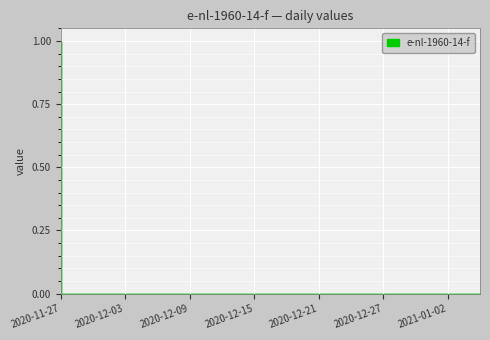

Rank the categories by value from lowest to highest.

2020-11-28, 2020-11-29, 2020-11-30, 2020-12-01, 2020-12-02, 2020-12-03, 2020-12-04, 2020-12-05, 2020-12-06, 2020-12-07, 2020-12-08, 2020-12-09, 2020-12-10, 2020-12-11, 2020-12-12, 2020-12-13, 2020-12-14, 2020-12-15, 2020-12-16, 2020-12-17, 2020-12-18, 2020-12-19, 2020-12-20, 2020-12-21, 2020-12-22, 2020-12-23, 2020-12-24, 2020-12-25, 2020-12-26, 2020-12-27, 2020-12-28, 2020-12-29, 2020-12-30, 2020-12-31, 2021-01-01, 2021-01-02, 2021-01-03, 2021-01-04, 2021-01-05, 2020-11-27